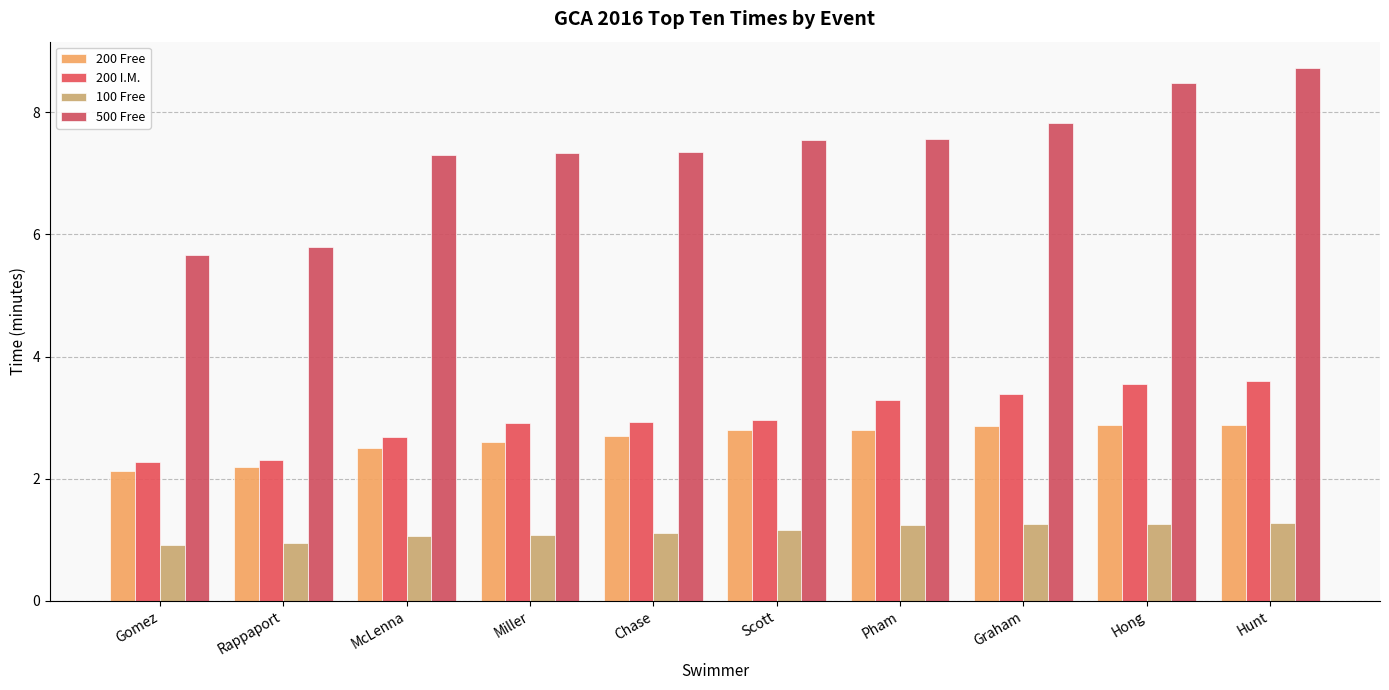

What value does the 200 I.M. series have at Gomez?

2.3